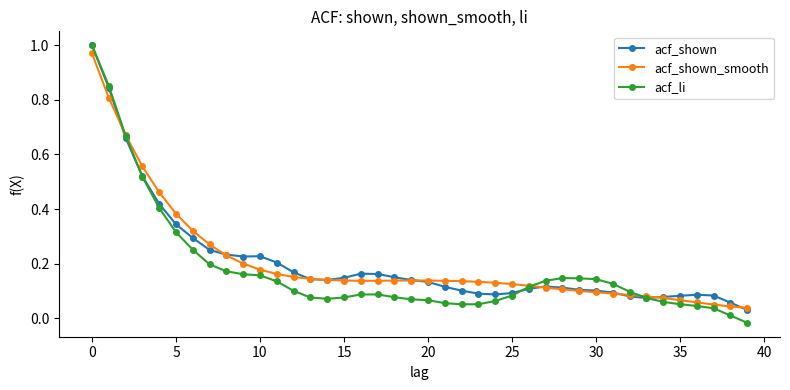

True or false: acf_shown has more than 0 points higher than both neighbors.

True